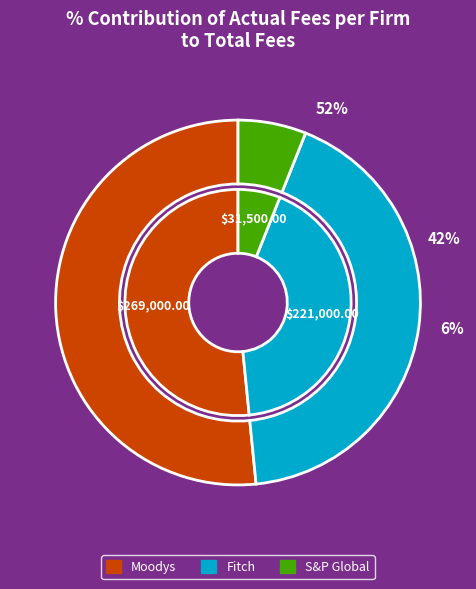

To the nearest percent, what portion does Moodys represent?

52%